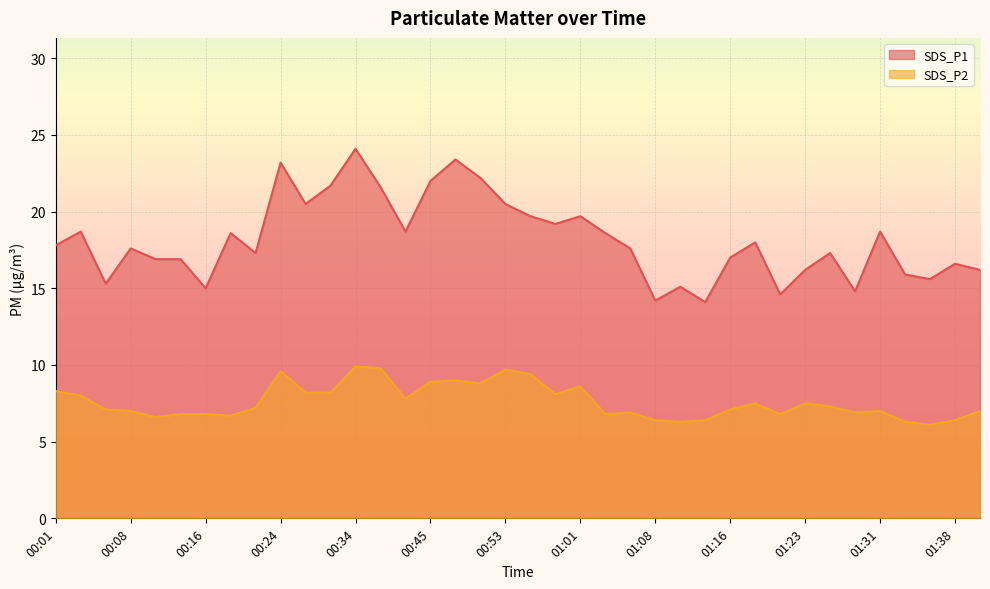

Where is the first local maximum for SDS_P1?

00:03